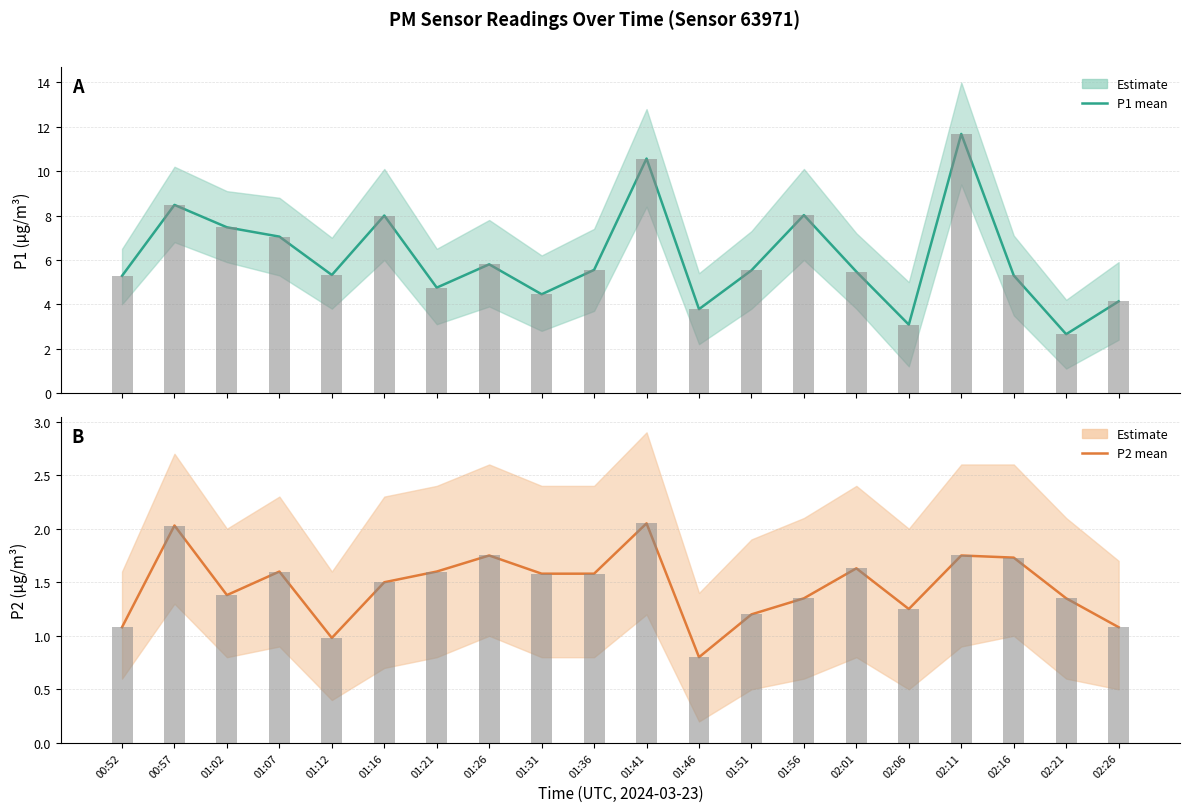

Reading right to left, transcribe all the data shown in this chart.

P1: 02:26=4.1	02:21=2.6	02:16=5.3	02:11=11.7	02:06=3.1	02:01=5.5	01:56=8.0	01:51=5.5	01:46=3.8	01:41=10.6	01:36=5.5	01:31=4.5	01:26=5.8	01:21=4.8	01:16=8.0	01:12=5.3	01:07=7.0	01:02=7.5	00:57=8.5	00:52=5.3
P2: 02:26=1.1	02:21=1.4	02:16=1.7	02:11=1.8	02:06=1.2	02:01=1.6	01:56=1.4	01:51=1.2	01:46=0.8	01:41=2.0	01:36=1.6	01:31=1.6	01:26=1.8	01:21=1.6	01:16=1.5	01:12=1.0	01:07=1.6	01:02=1.4	00:57=2.0	00:52=1.1